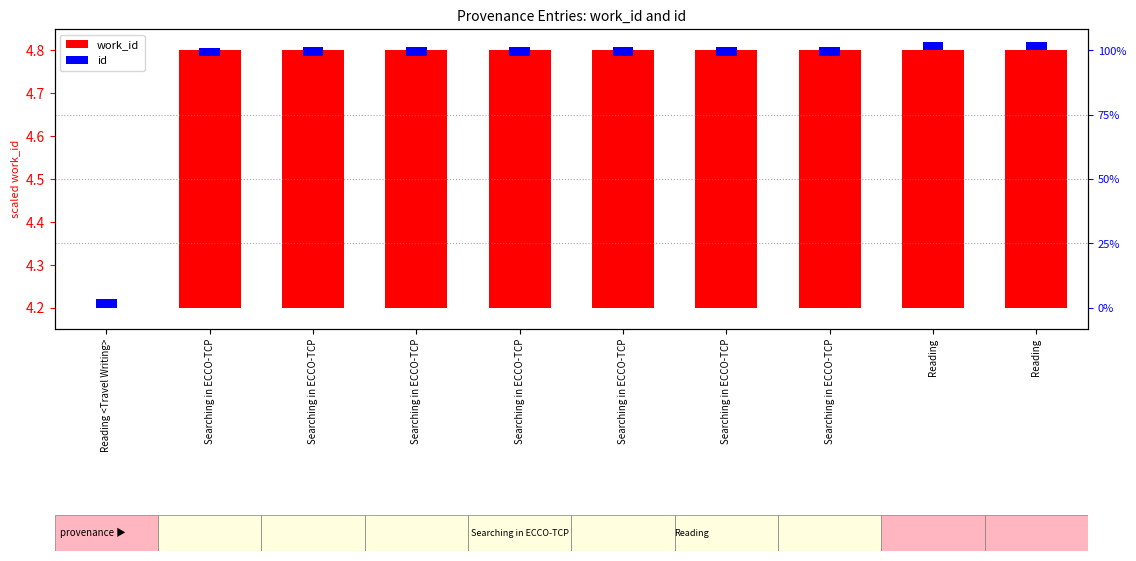

What is the label of the 5th bar from the right?

Searching in ECCO-TCP